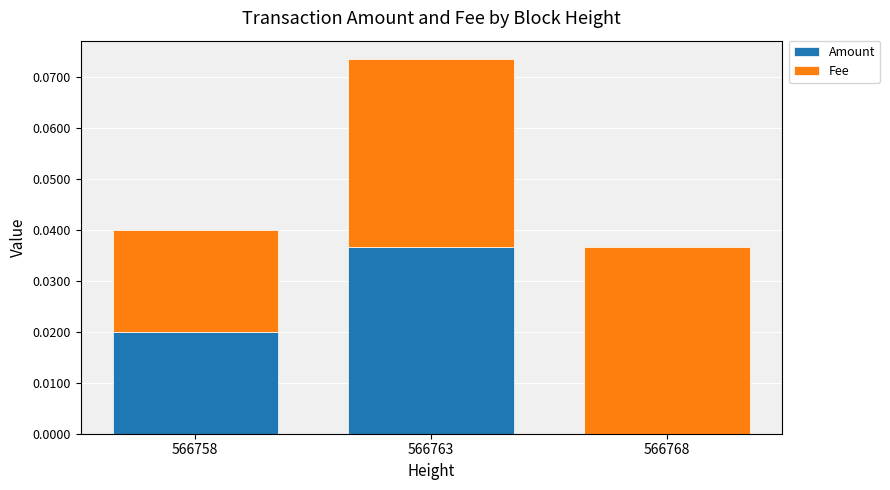

True or false: Amount has a value of 0.0 at 566758.

True